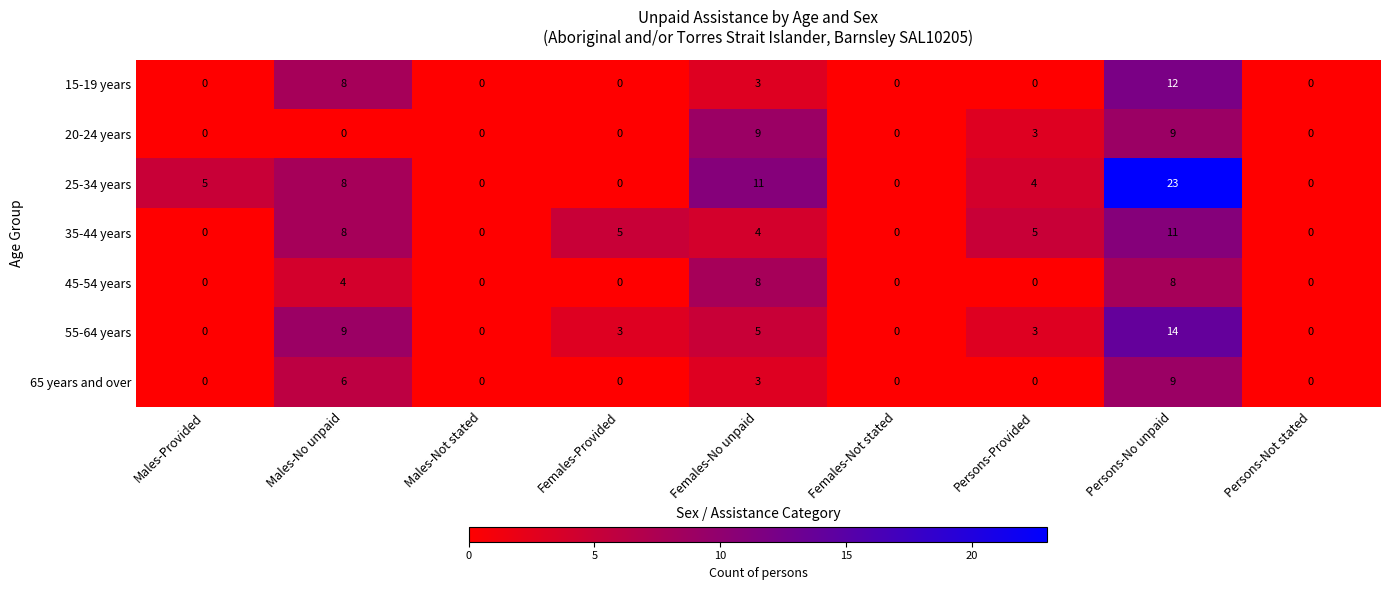

What is the total value across all series at Persons-No unpaid?

86